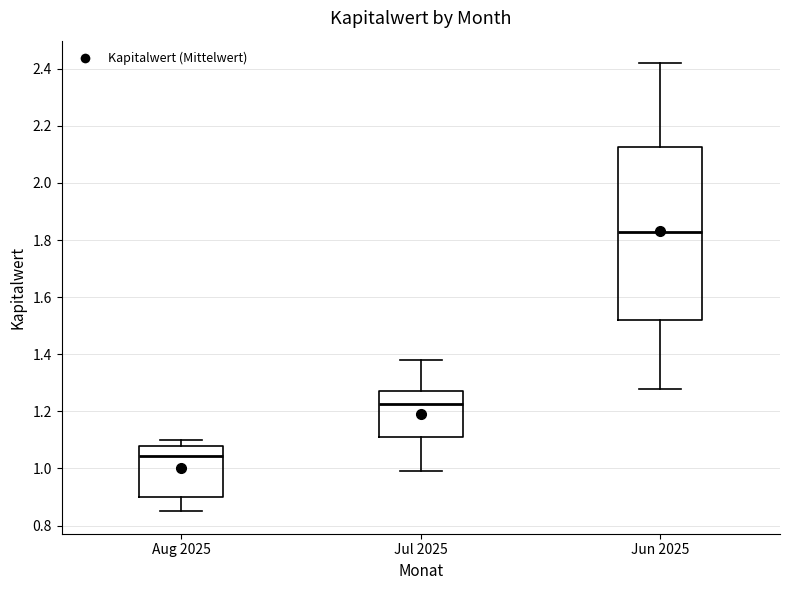

Which box's median line is the highest?

Jun 2025